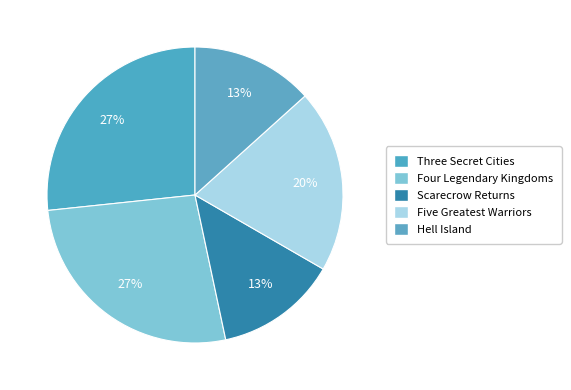

Which has a higher value, Five Greatest Warriors or Hell Island?

Five Greatest Warriors